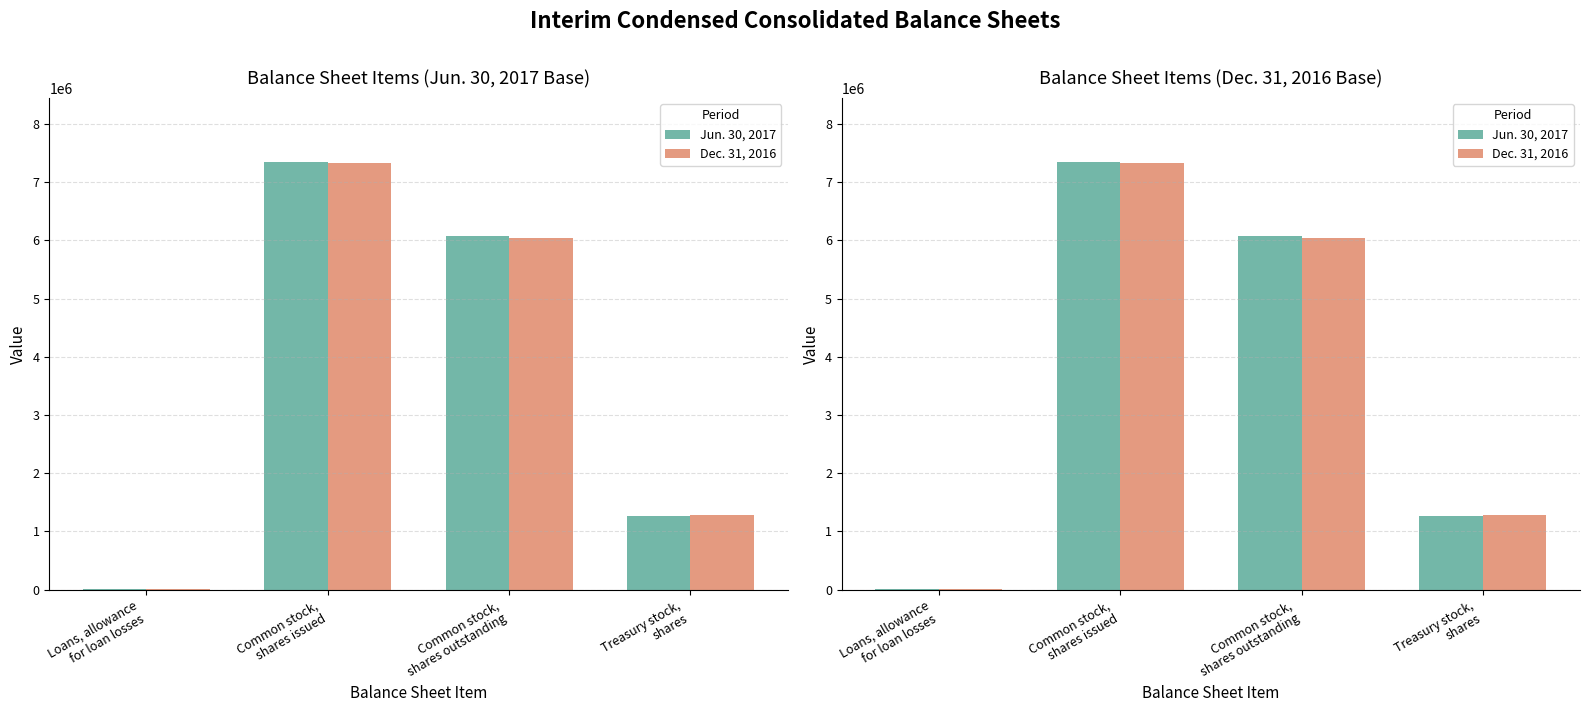

What is the label of the 4th bar from the right?

Loans, allowance
for loan losses